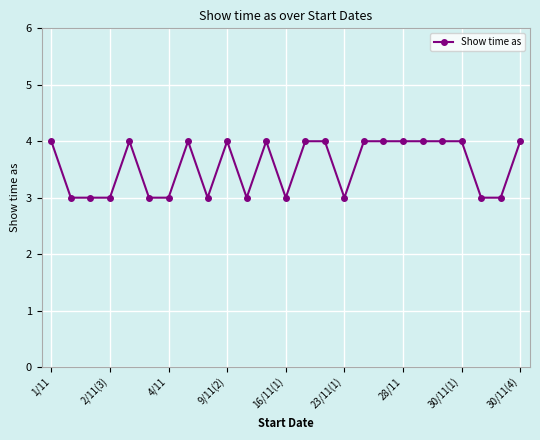

What is the greatest value displayed?

4